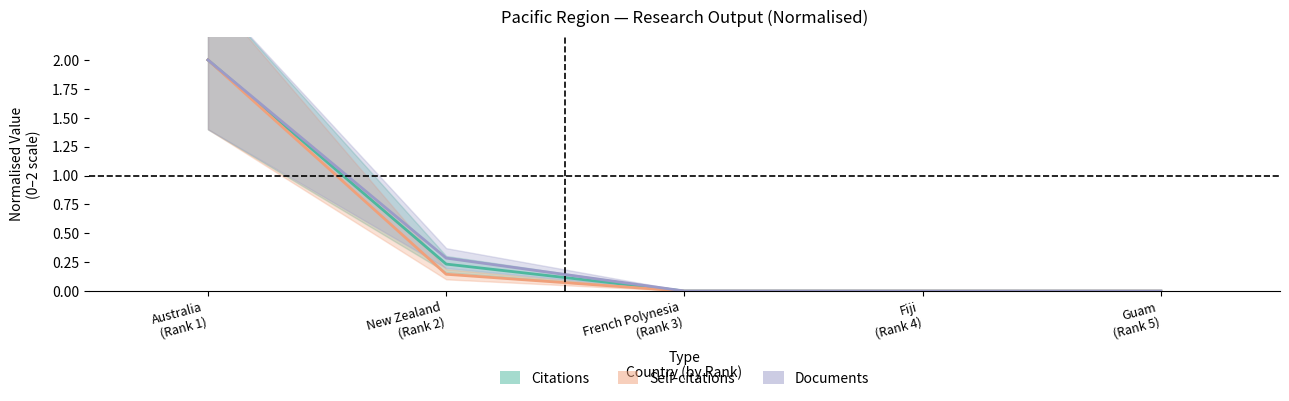

Which has a higher value, Fiji (Rank 4) or Guam (Rank 5)?

Fiji (Rank 4)